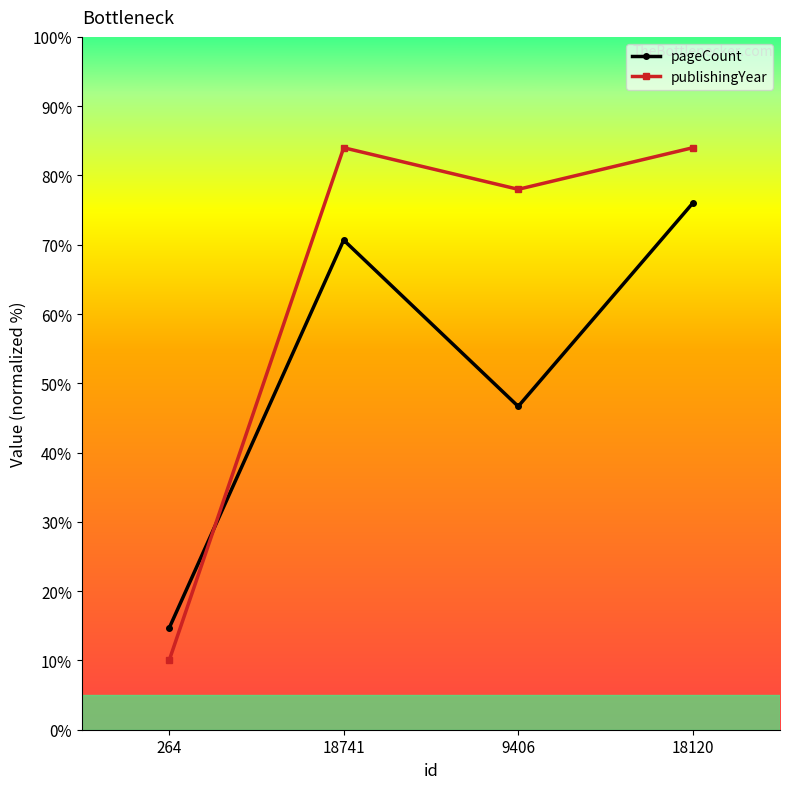

What are all the series names shown in the legend?

pageCount, publishingYear